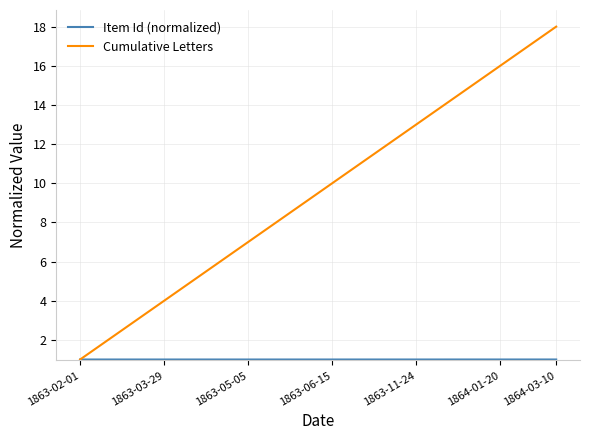

Does the chart display data point markers on the line(s)?

No